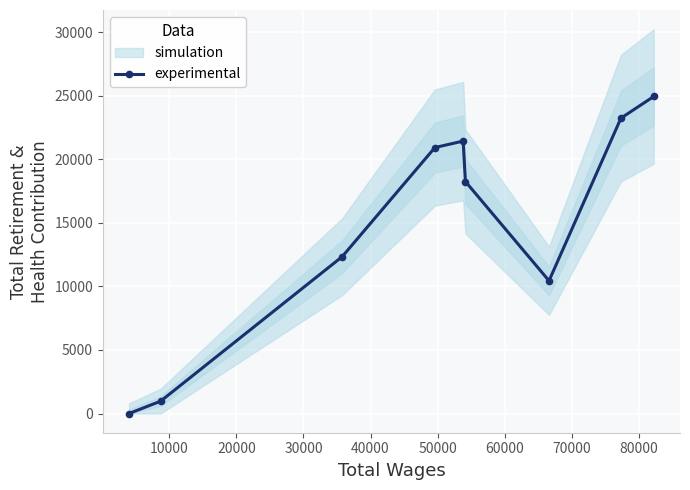

Reading right to left, what are all the values shown in this chart?

24935	23230	10438	18244	21426	20917	12337	971	0